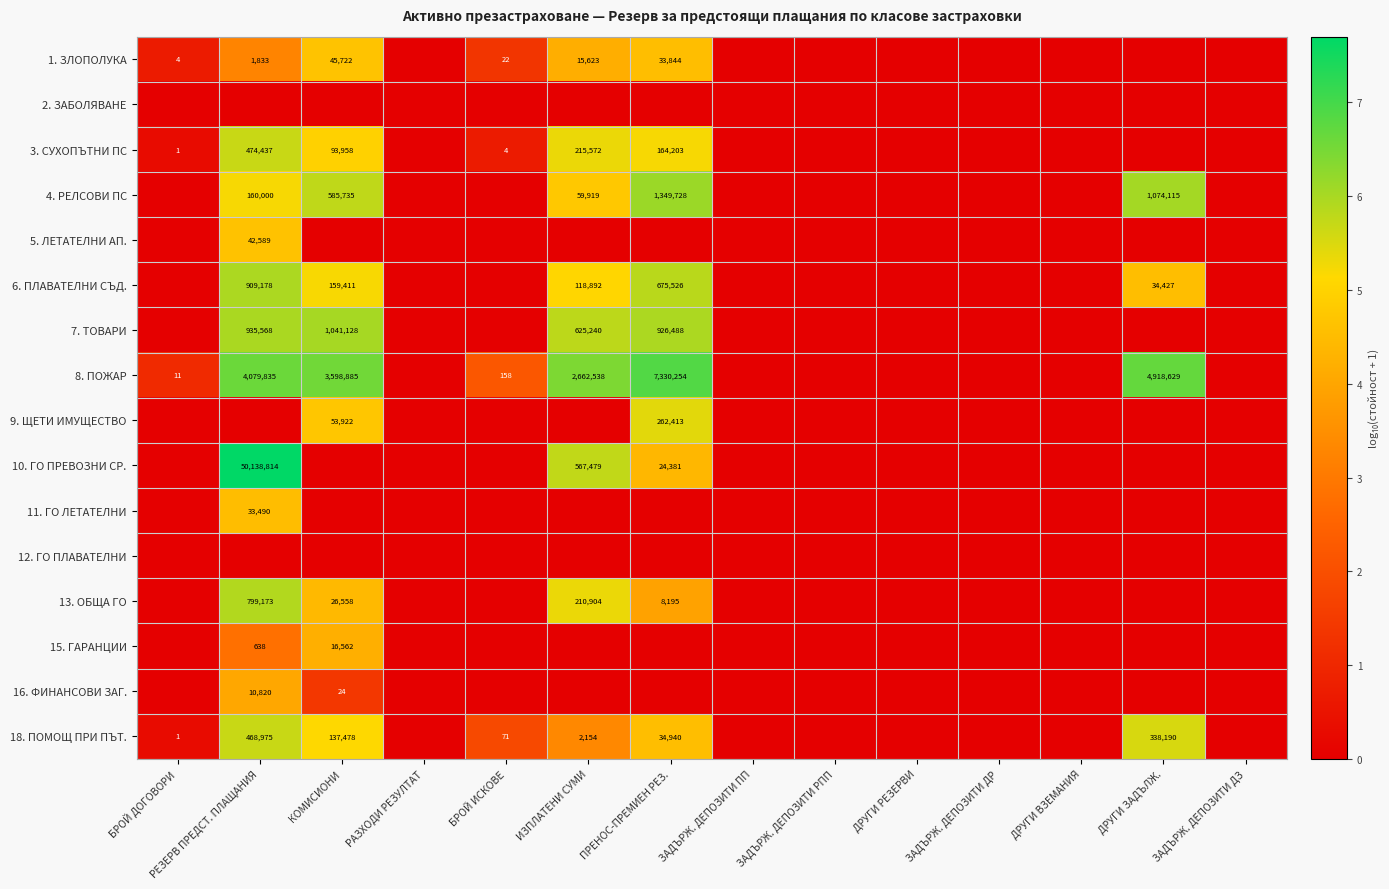

What is the difference between the highest and lowest values at ИЗПЛАТЕНИ СУМИ?

6.4